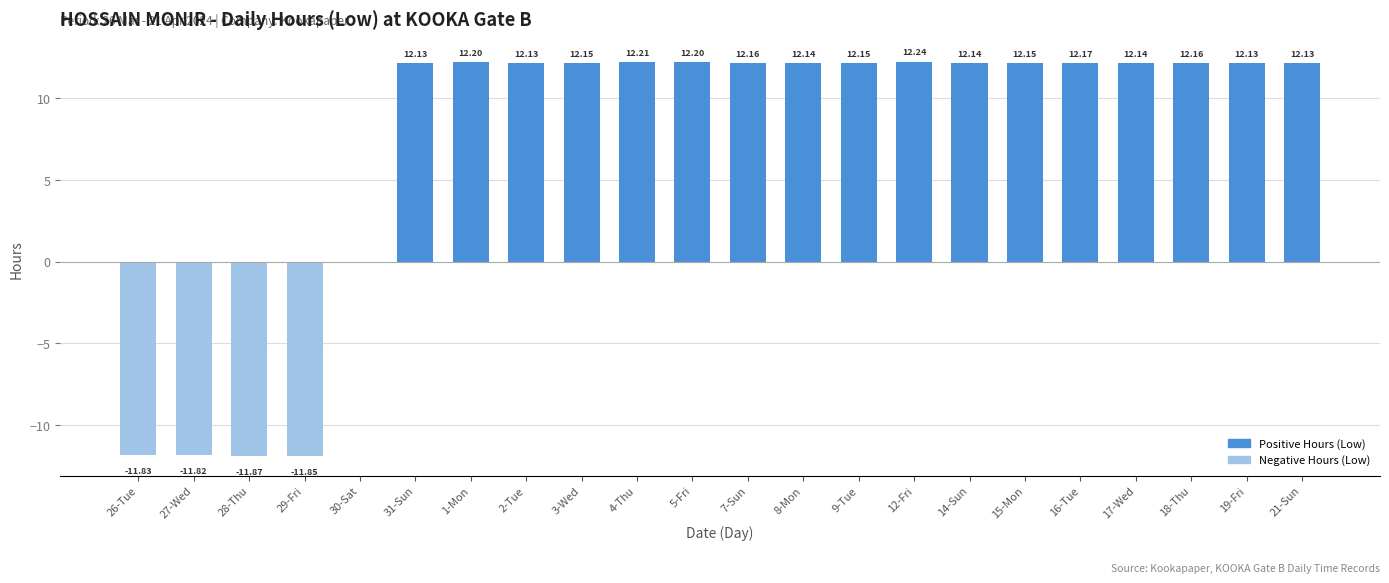

The value at 14-Sun is 12.1. True or false?

True